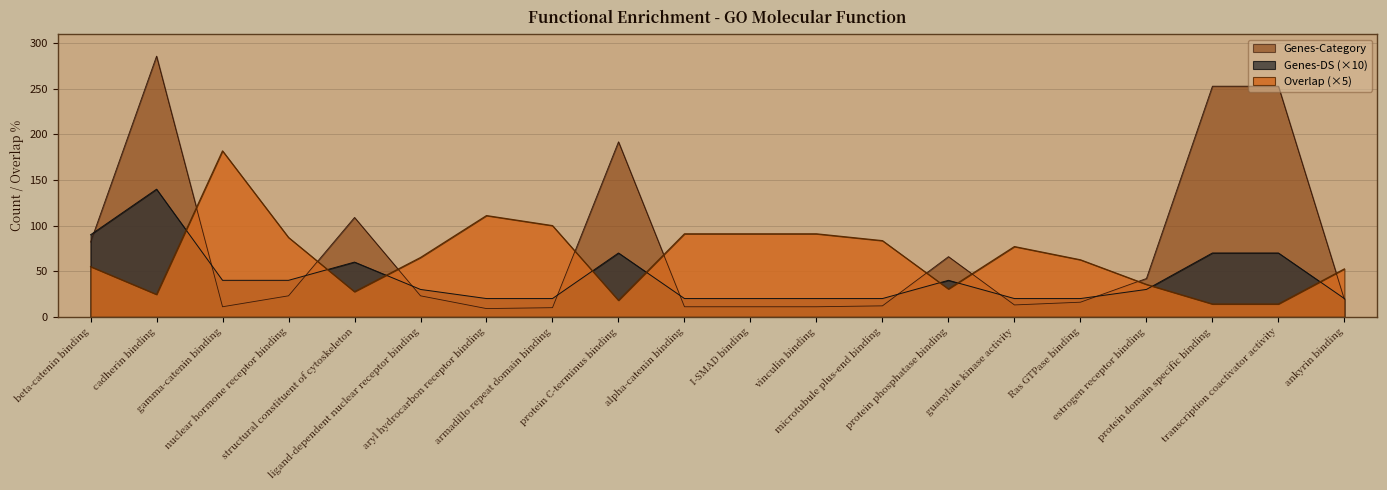

What is the difference between the maximum and minimum values in the Genes-DS series?

120.0